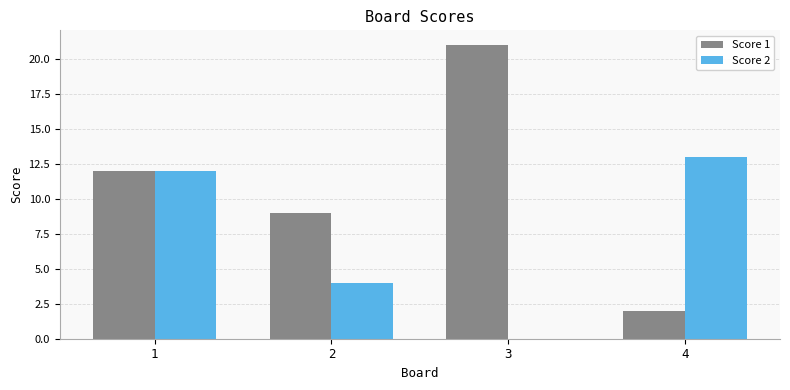

Which series changed the most between 3 and 4?

Score 1